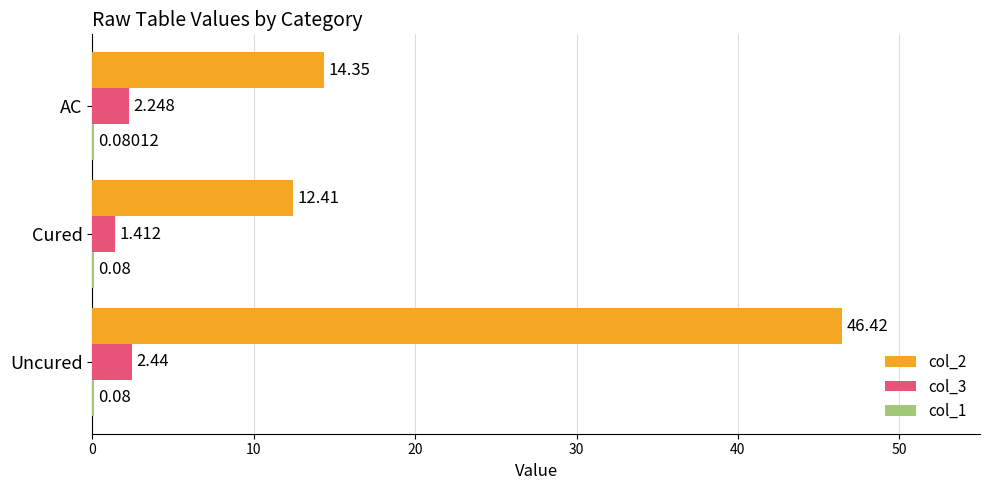

Where is col_3 nearest to the value 1?

Cured